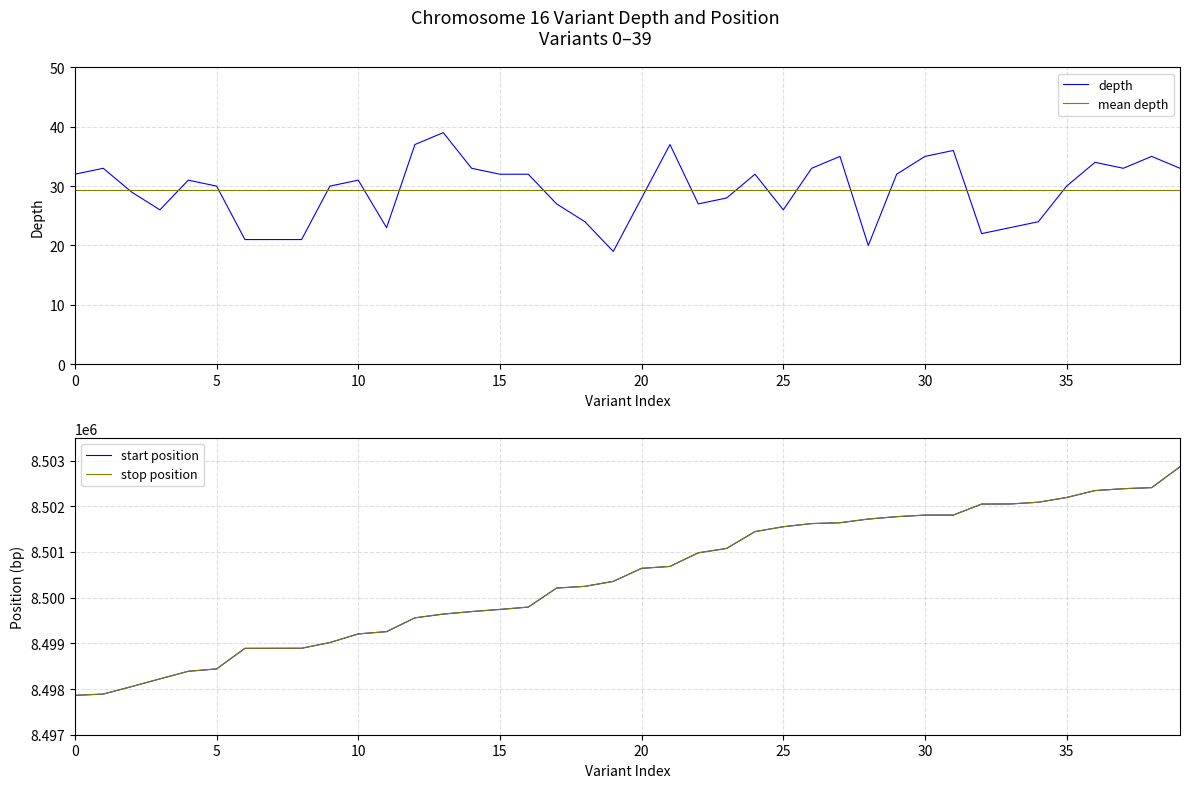

What is the value of the depth point at the 35th from the left?

24.0